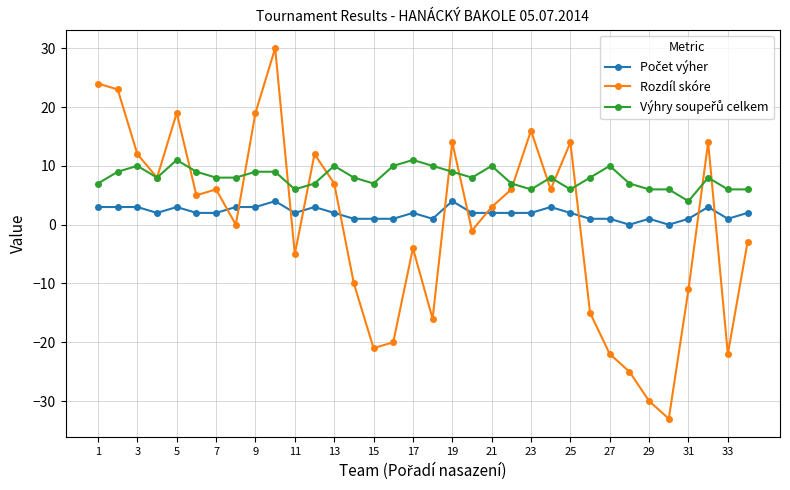

How many data points in Rozdíl skóre are less than 5?

17